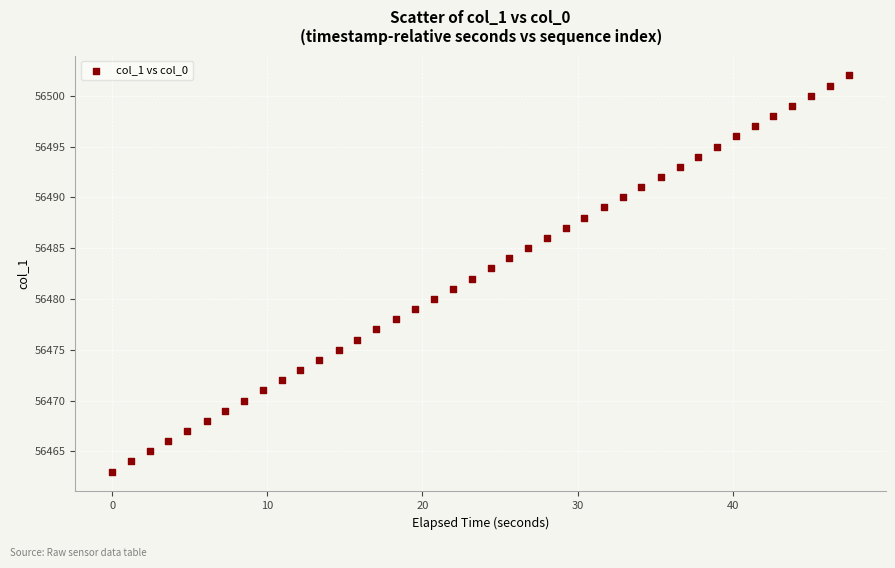

What is the range of Y values (max minus min)?

39